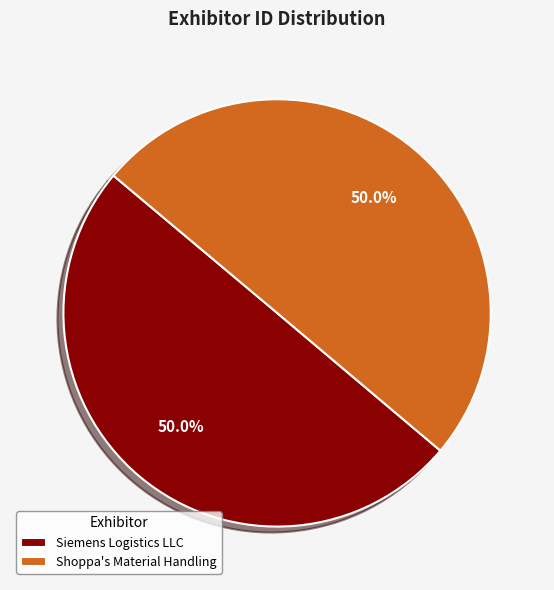

How many slices are in this pie chart?

2